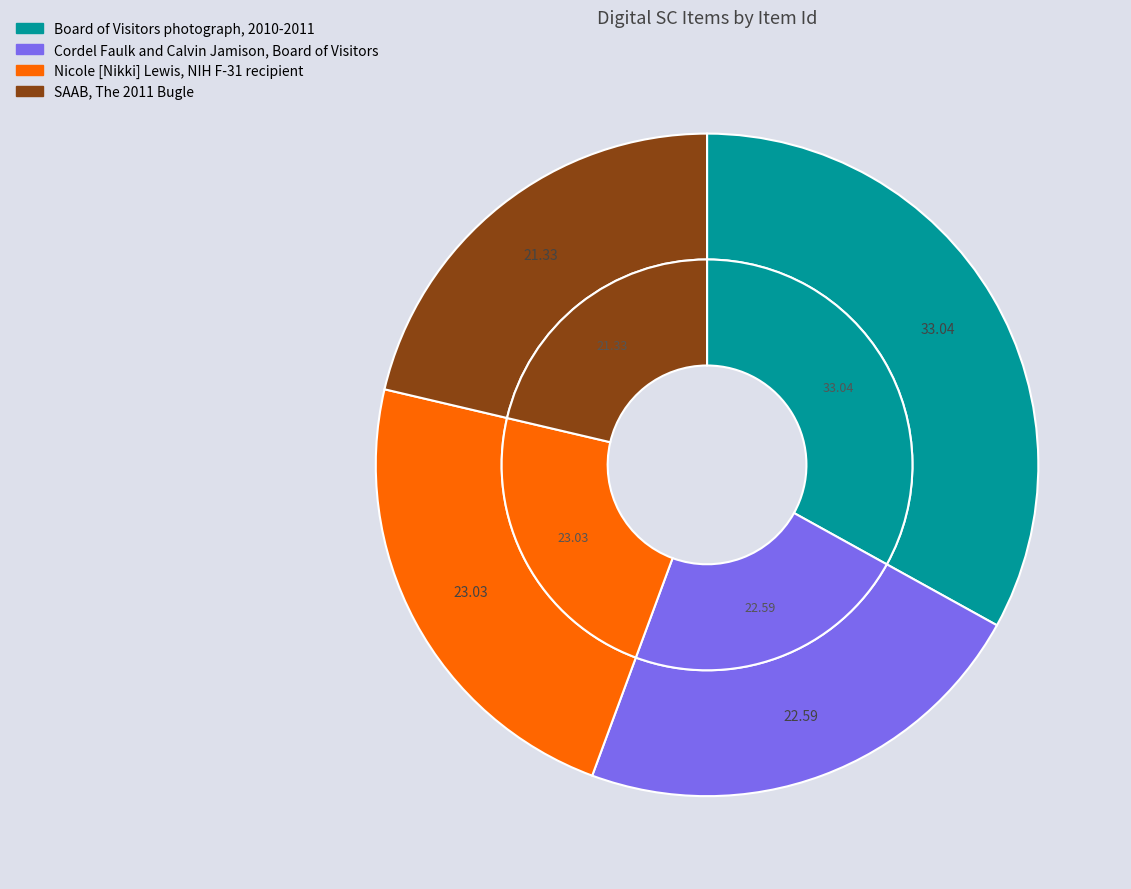

How many slices are in this pie chart?

4